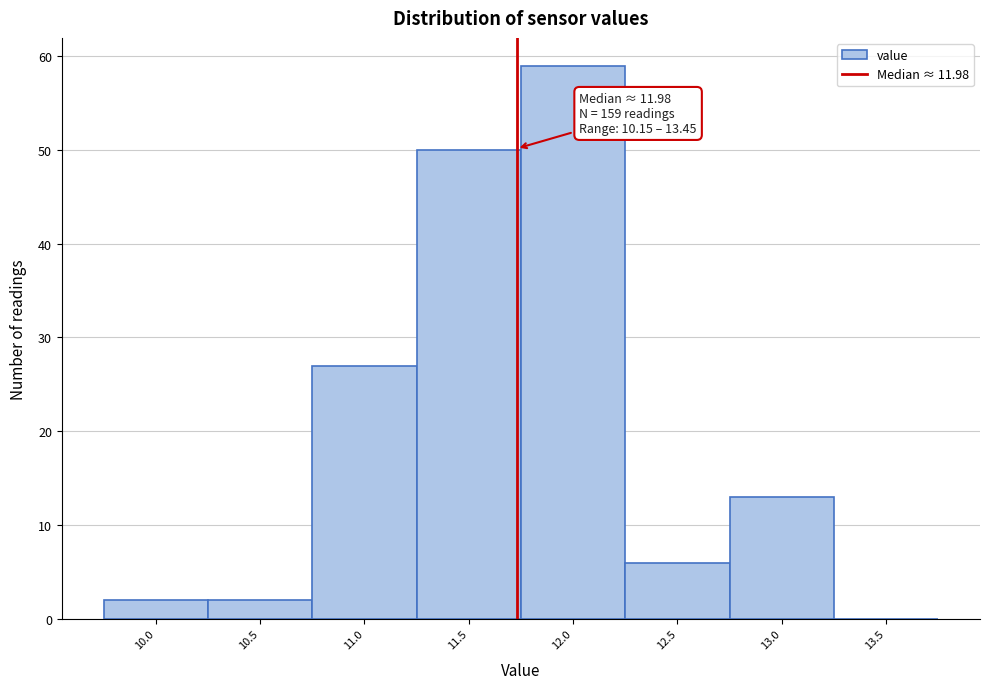

Reading left to right, extract all data points from this chart.

10.0=2	10.5=2	11.0=27	11.5=50	12.0=59	12.5=6	13.0=13	13.5=0